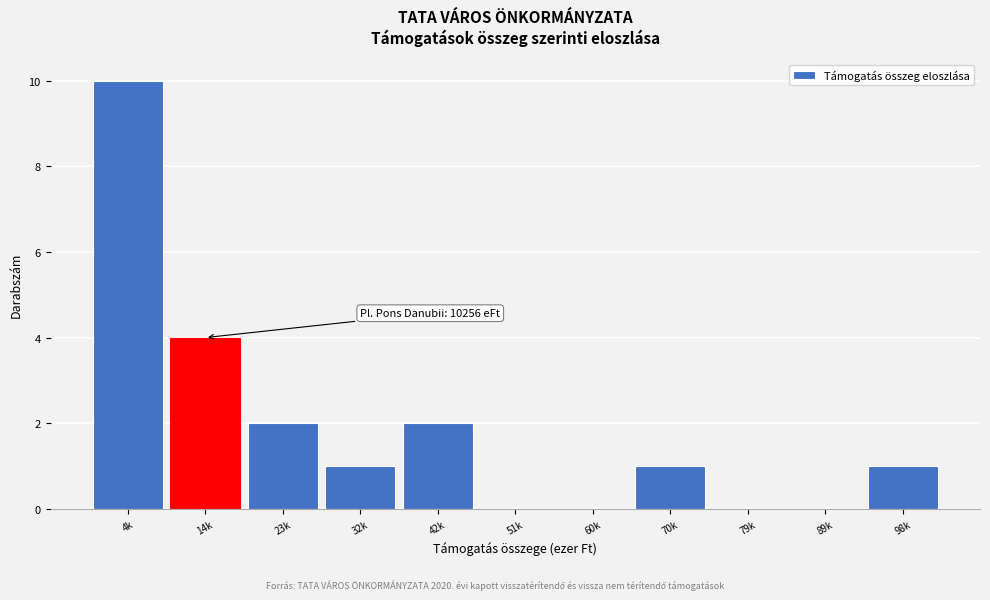

Reading left to right, list all the values displayed in this chart.

4k=10	14k=4	23k=2	32k=1	42k=2	51k=0	60k=0	70k=1	79k=0	89k=0	98k=1